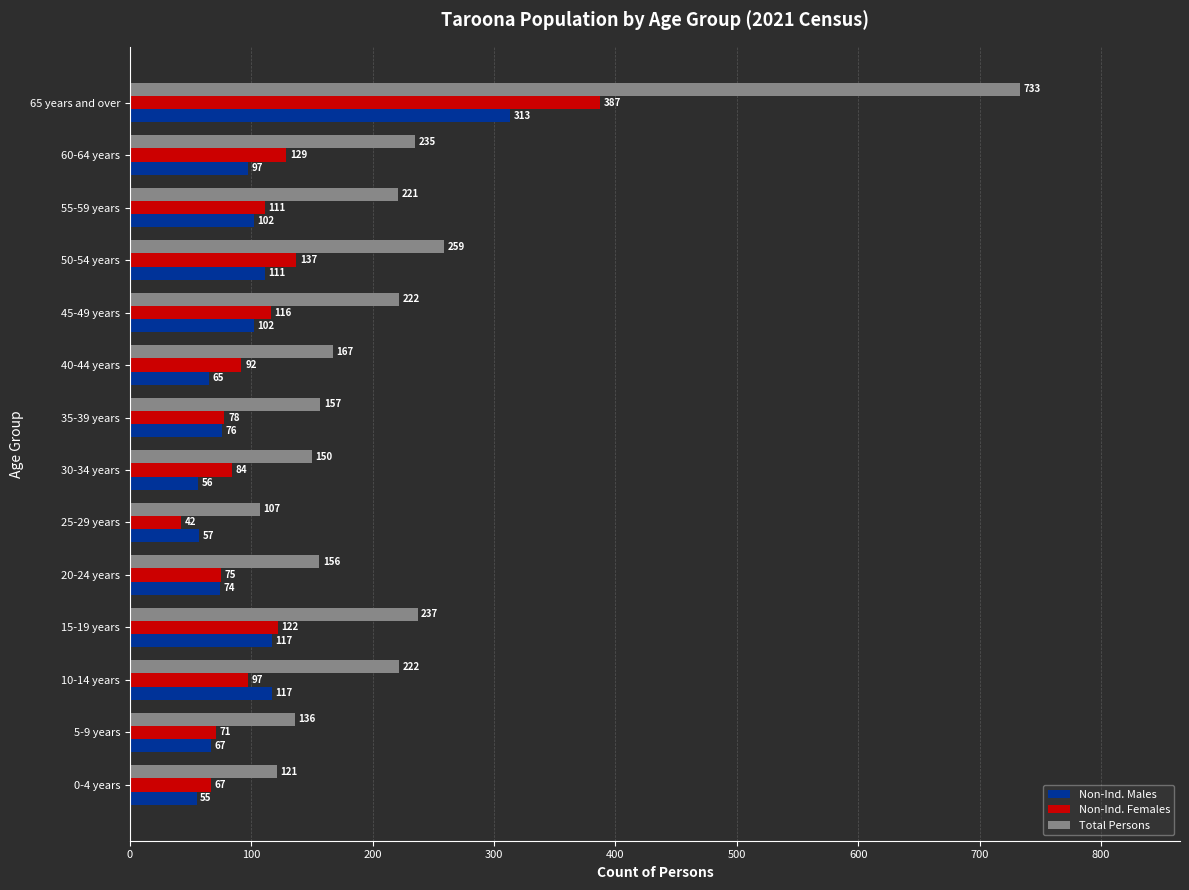

Count the number of categories in the chart.

14